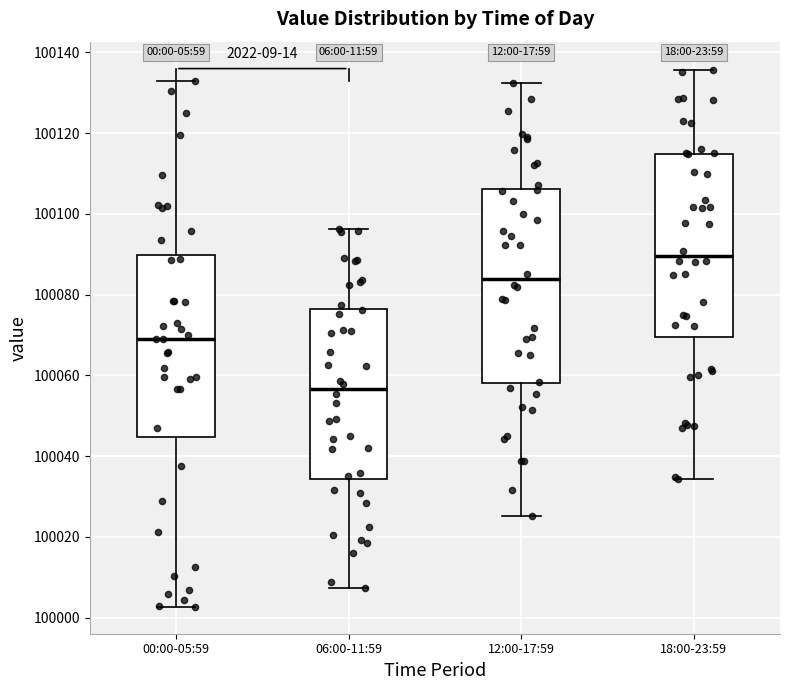

Which box is the tallest, from its lower edge to its upper edge?

12:00-17:59